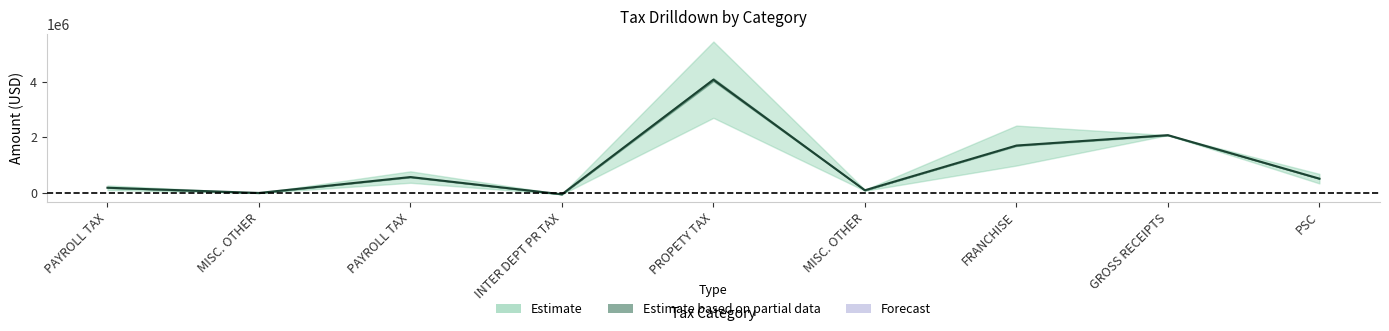

Where is the first local minimum?

MISC. OTHER